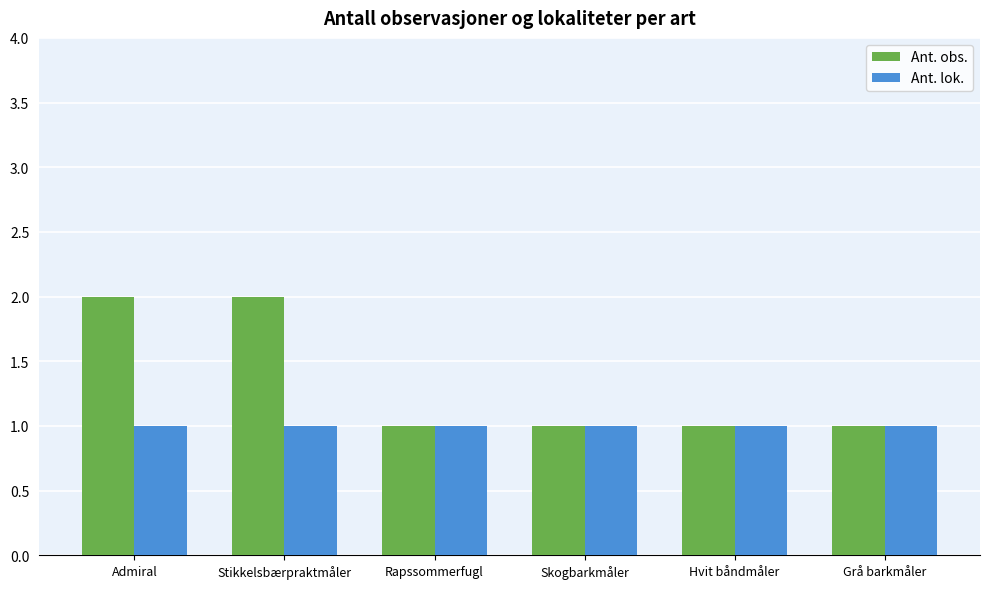

How many categories are shown in the chart?

6